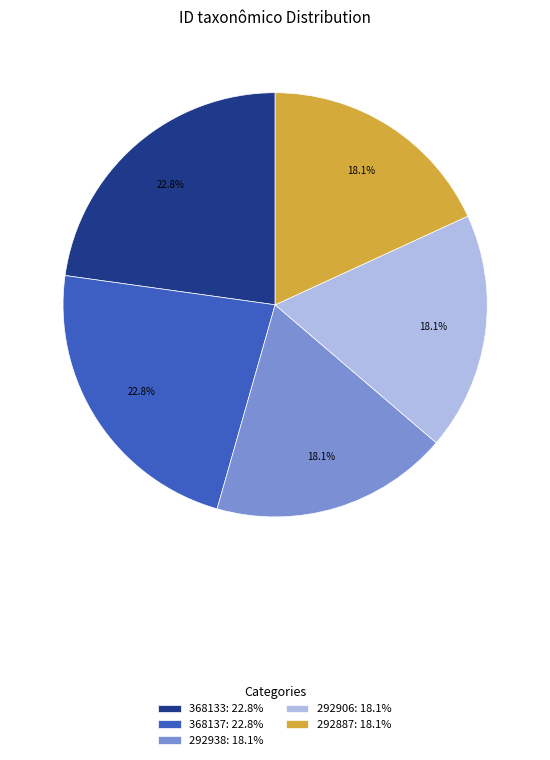

Count the number of slices in the pie.

5